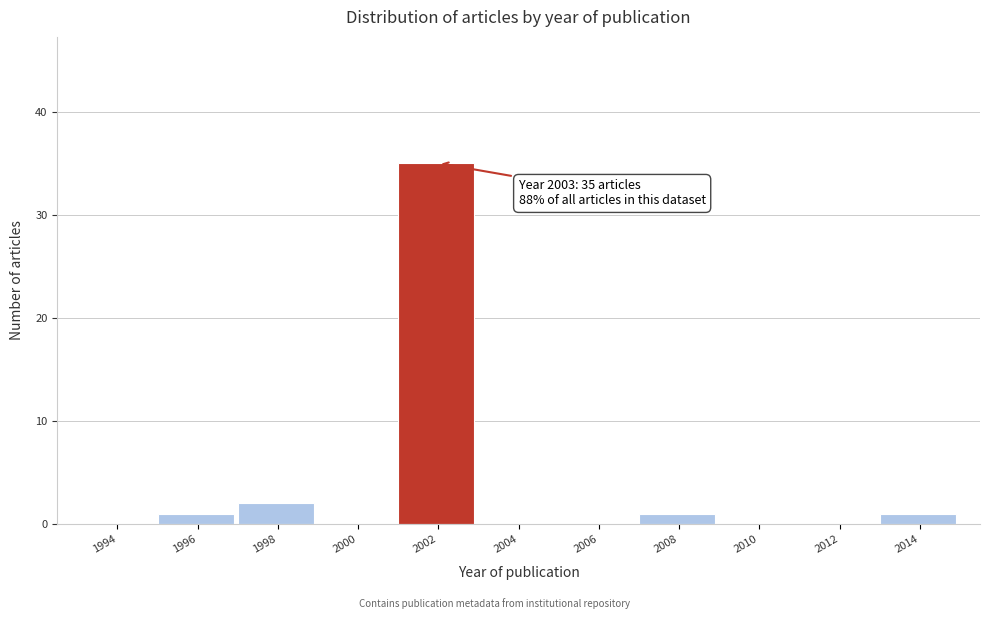

Reading right to left, list all the values displayed in this chart.

2014=1	2012=0	2010=0	2008=1	2006=0	2004=0	2002=35	2000=0	1998=2	1996=1	1994=0